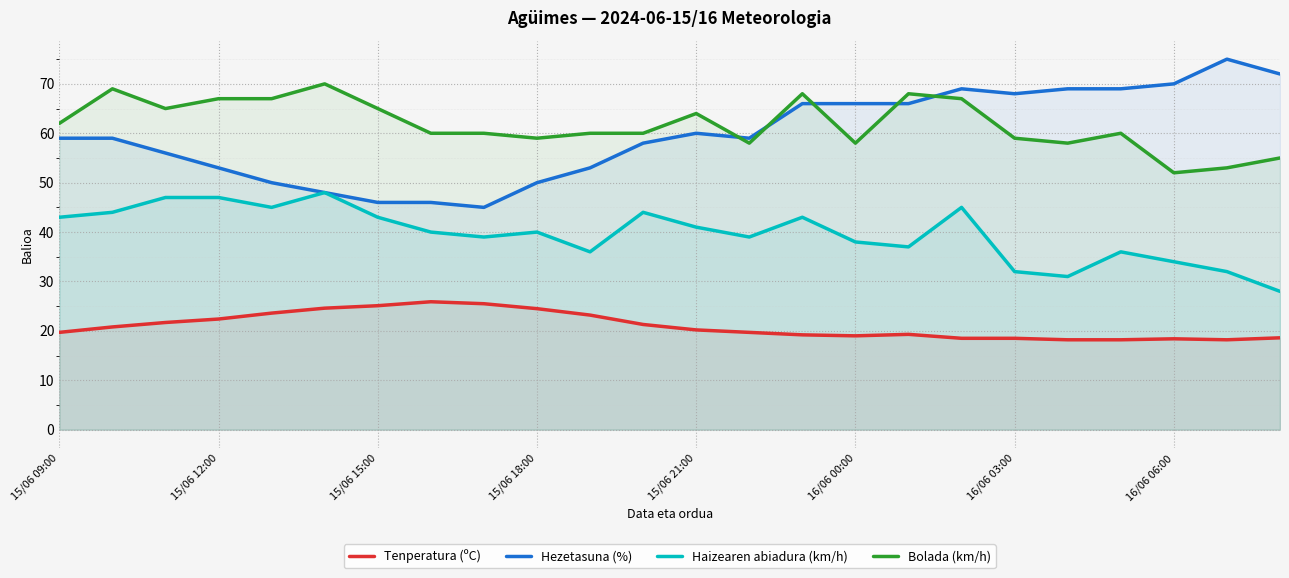

What are all the series names shown in the legend?

Tenperatura (ºC), Hezetasuna (%), Haizearen abiadura (km/h), Bolada (km/h)